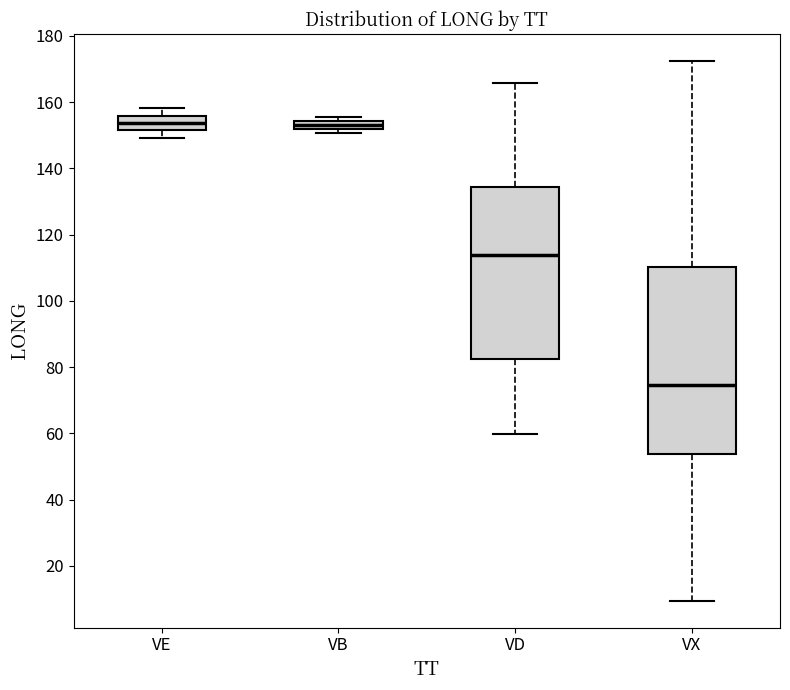

Comparing the boxes themselves (not the whiskers), which one is the tallest?

VX